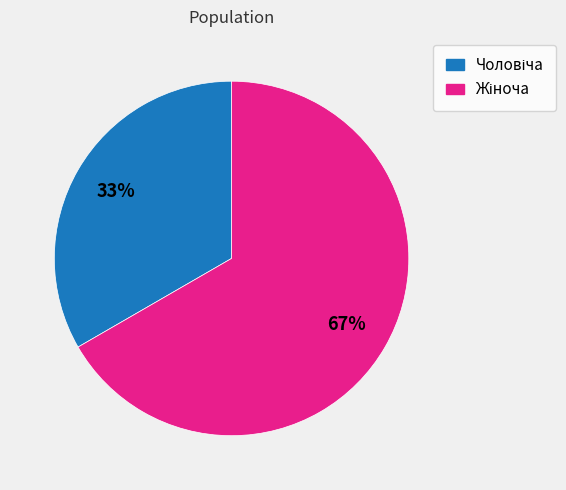

Is there a majority slice in this chart?

Yes